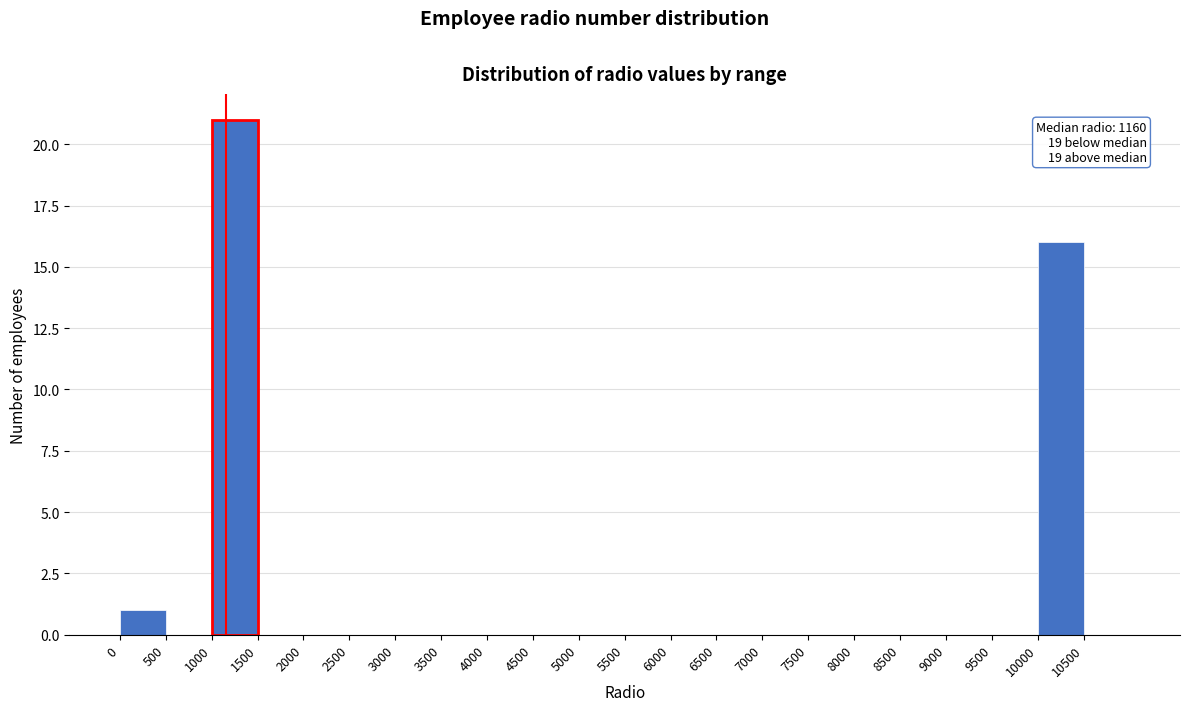

Over which range of the x-axis is the bar tallest?

1000 to 1500